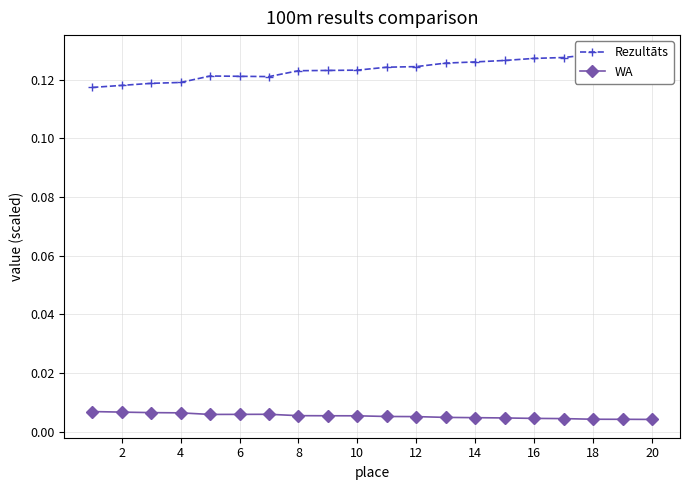

At how many categories does at least one series exceed 0?

20